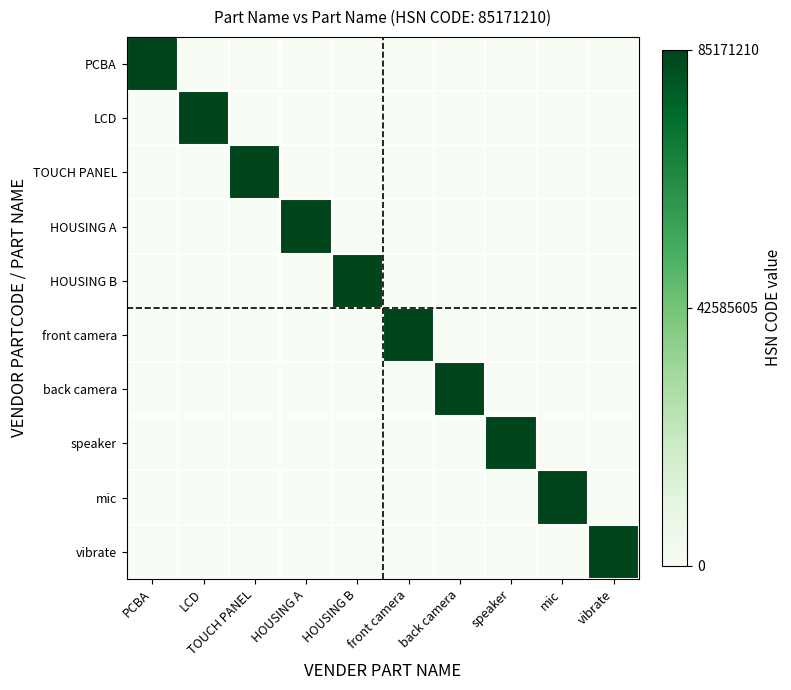

Reading left to right, transcribe all the data shown in this chart.

PCBA: PCBA=1	LCD=0	TOUCH PANEL=0	HOUSING A=0	HOUSING B=0	front camera=0	back camera=0	speaker=0	mic=0	vibrate=0
LCD: PCBA=0	LCD=1	TOUCH PANEL=0	HOUSING A=0	HOUSING B=0	front camera=0	back camera=0	speaker=0	mic=0	vibrate=0
TOUCH PANEL: PCBA=0	LCD=0	TOUCH PANEL=1	HOUSING A=0	HOUSING B=0	front camera=0	back camera=0	speaker=0	mic=0	vibrate=0
HOUSING A: PCBA=0	LCD=0	TOUCH PANEL=0	HOUSING A=1	HOUSING B=0	front camera=0	back camera=0	speaker=0	mic=0	vibrate=0
HOUSING B: PCBA=0	LCD=0	TOUCH PANEL=0	HOUSING A=0	HOUSING B=1	front camera=0	back camera=0	speaker=0	mic=0	vibrate=0
front camera: PCBA=0	LCD=0	TOUCH PANEL=0	HOUSING A=0	HOUSING B=0	front camera=1	back camera=0	speaker=0	mic=0	vibrate=0
back camera: PCBA=0	LCD=0	TOUCH PANEL=0	HOUSING A=0	HOUSING B=0	front camera=0	back camera=1	speaker=0	mic=0	vibrate=0
speaker: PCBA=0	LCD=0	TOUCH PANEL=0	HOUSING A=0	HOUSING B=0	front camera=0	back camera=0	speaker=1	mic=0	vibrate=0
mic: PCBA=0	LCD=0	TOUCH PANEL=0	HOUSING A=0	HOUSING B=0	front camera=0	back camera=0	speaker=0	mic=1	vibrate=0
vibrate: PCBA=0	LCD=0	TOUCH PANEL=0	HOUSING A=0	HOUSING B=0	front camera=0	back camera=0	speaker=0	mic=0	vibrate=1